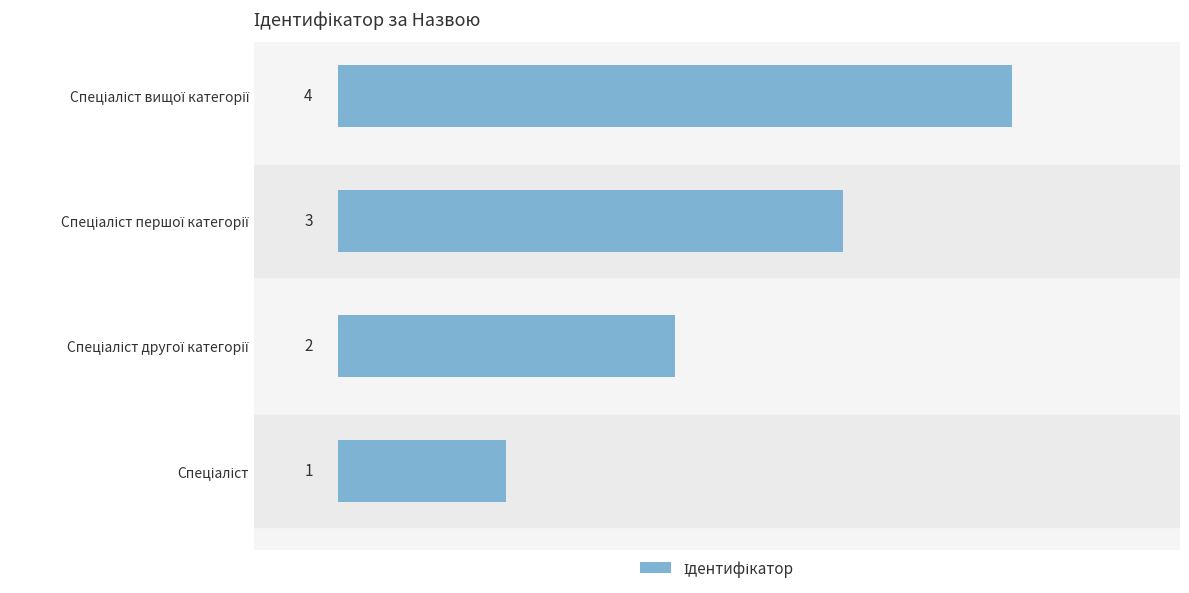

Count the values in the range 2 to 4.

3